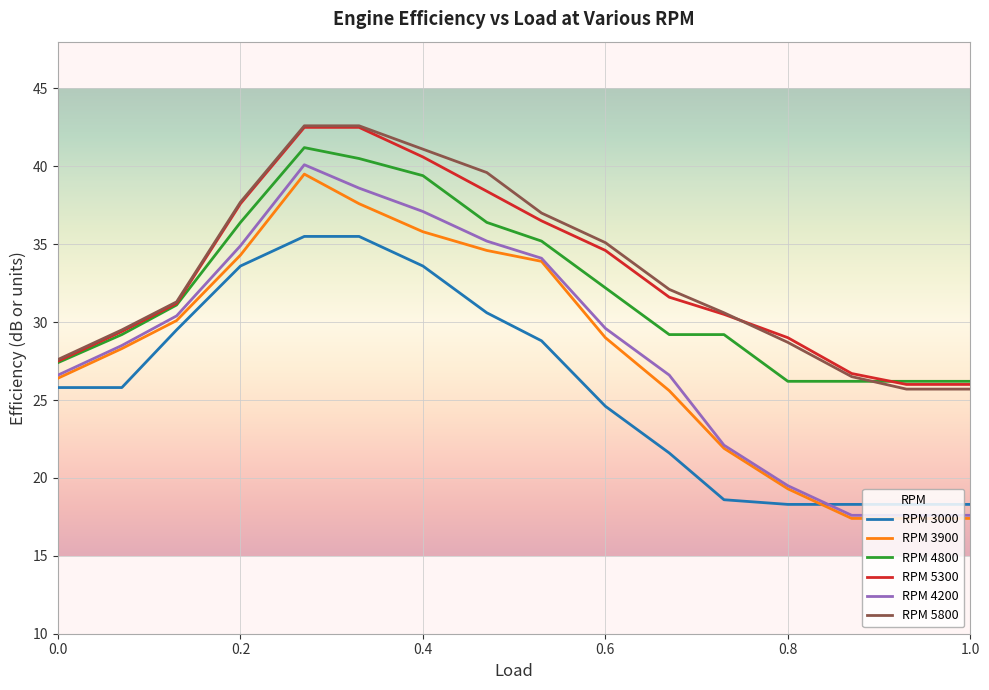

Which series has the widest spread of values?

RPM 4200